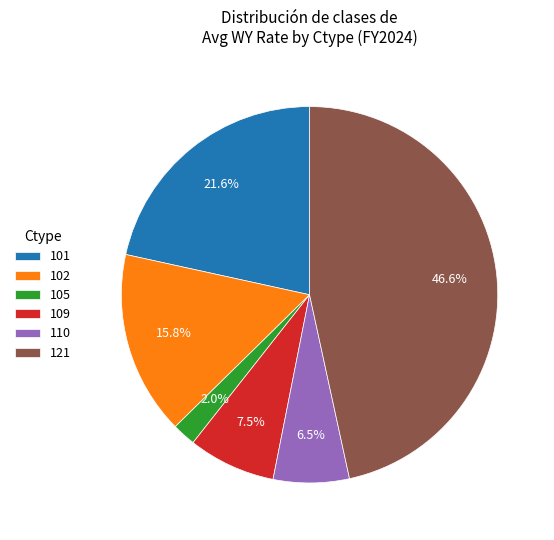

Does any single category account for the majority?

No